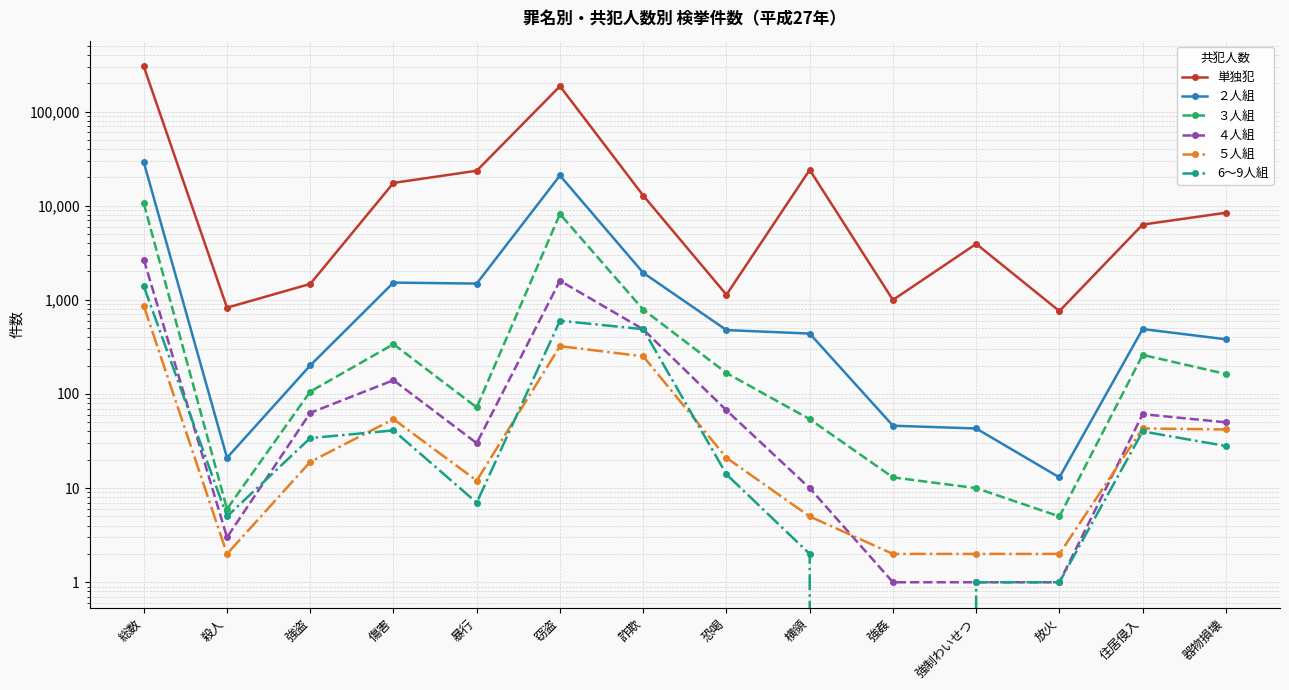

Does the chart have visible grid lines?

Yes